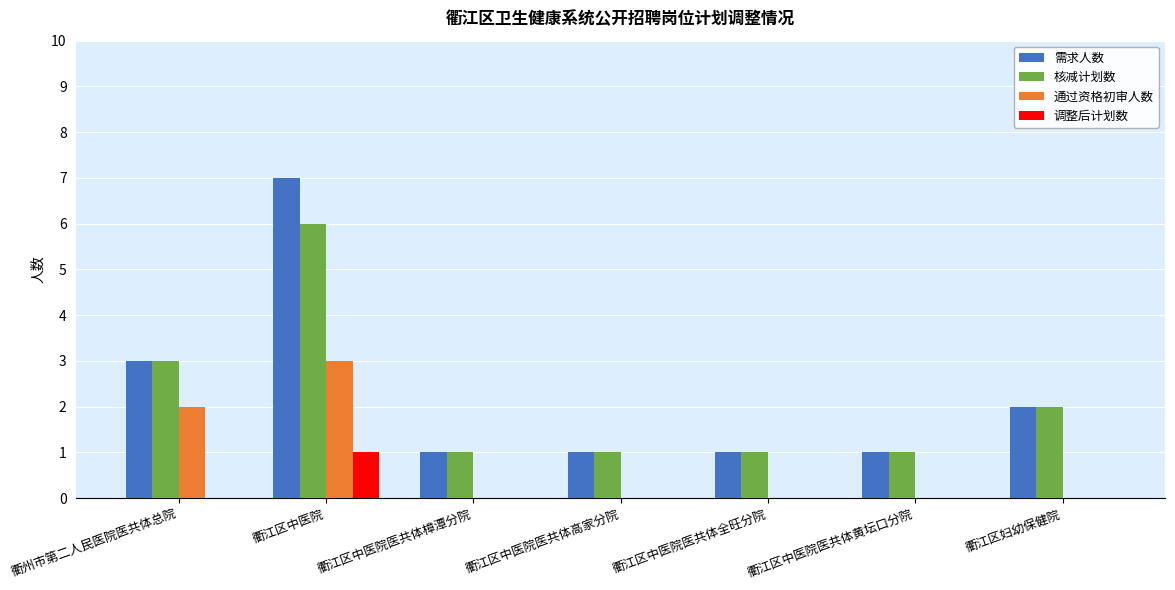

What is the highest value of the 需求人数 series?

7